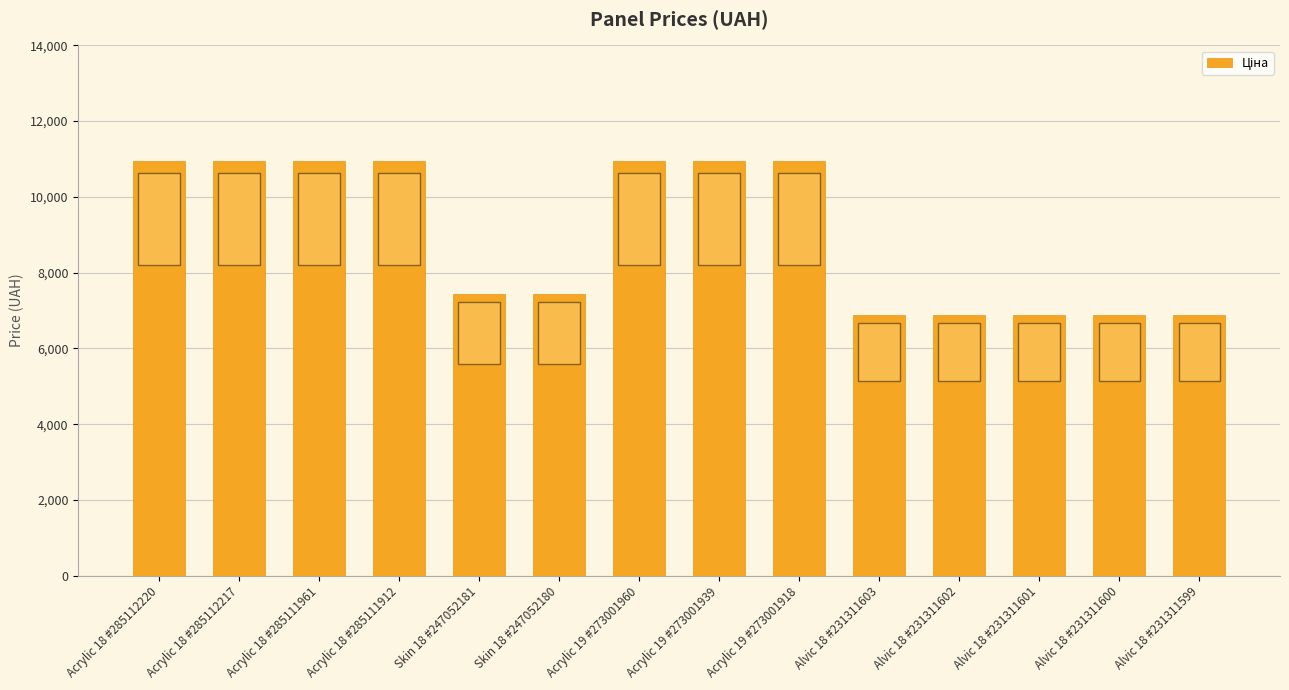

Reading left to right, extract all data points from this chart.

Acrylic 18 #285112220=10952.0	Acrylic 18 #285112217=10952.0	Acrylic 18 #285111961=10952.0	Acrylic 18 #285111912=10952.0	Skin 18 #247052181=7436.2	Skin 18 #247052180=7436.2	Acrylic 19 #273001960=10952.0	Acrylic 19 #273001939=10952.0	Acrylic 19 #273001918=10952.0	Alvic 18 #231311603=6869.4	Alvic 18 #231311602=6869.4	Alvic 18 #231311601=6869.4	Alvic 18 #231311600=6869.4	Alvic 18 #231311599=6869.4